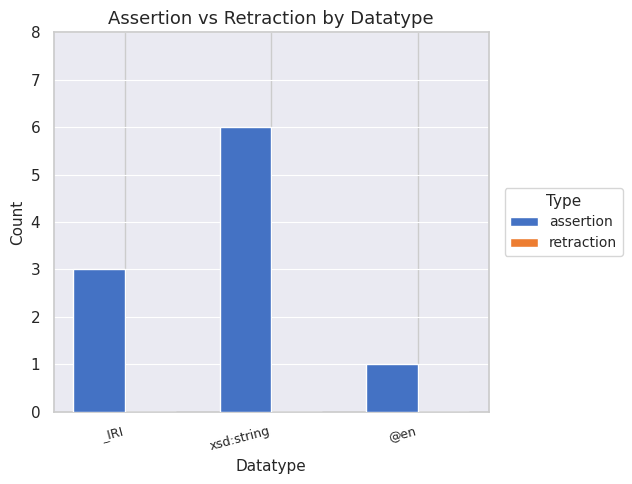

Reading right to left, transcribe all the data shown in this chart.

1	6	3